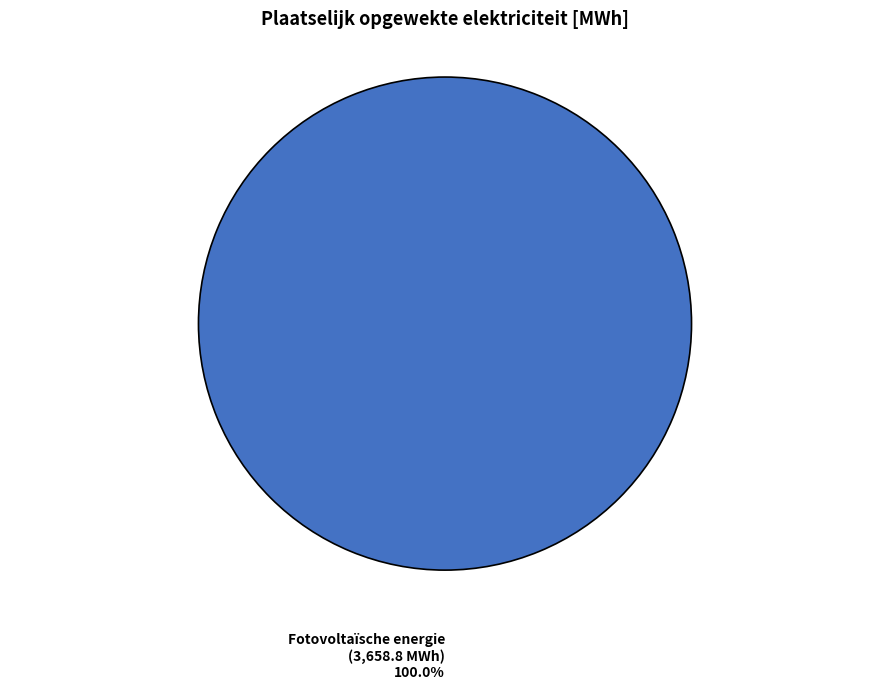

Rank the categories by value from highest to lowest.

Fotovoltaïsche energie